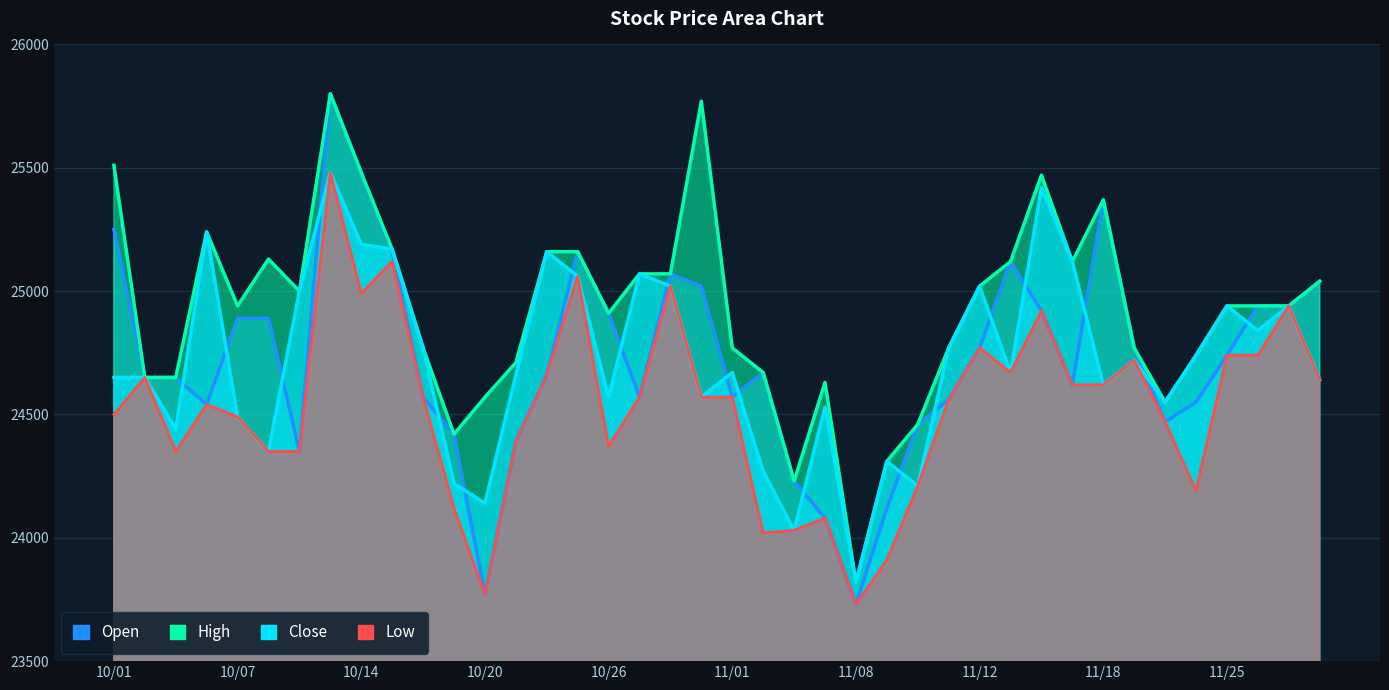

True or false: Close has a value of 37477 at 11/18.

False